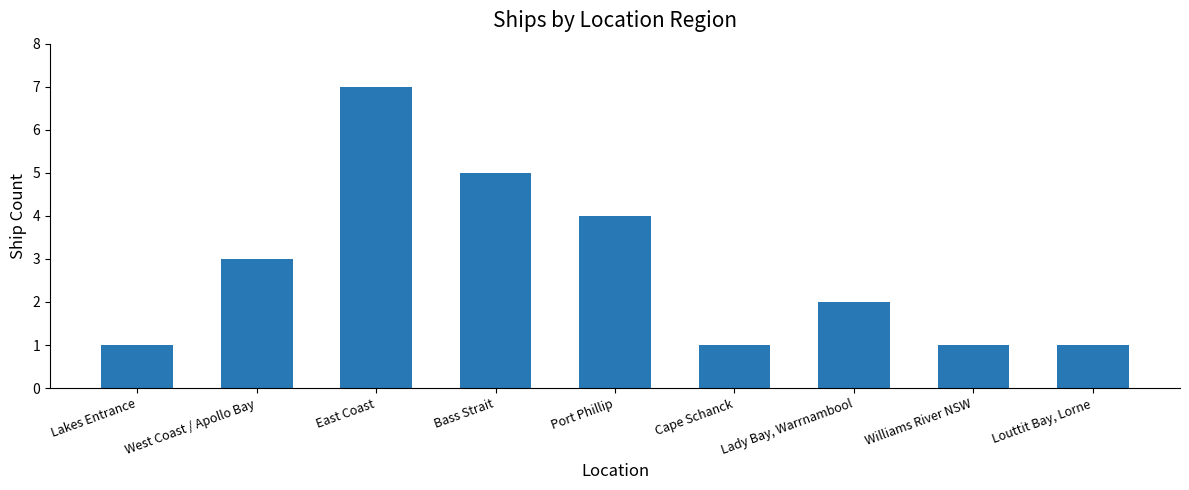

Count the number of categories in the chart.

9